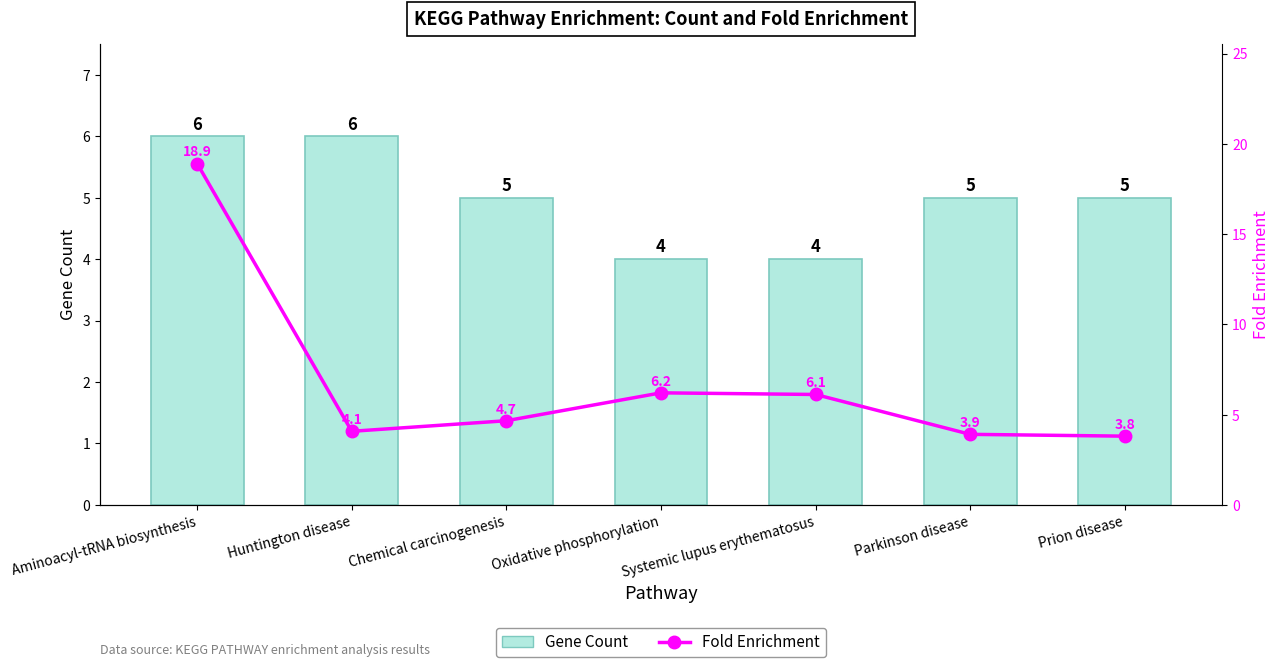

What is the greatest value displayed?

18.9